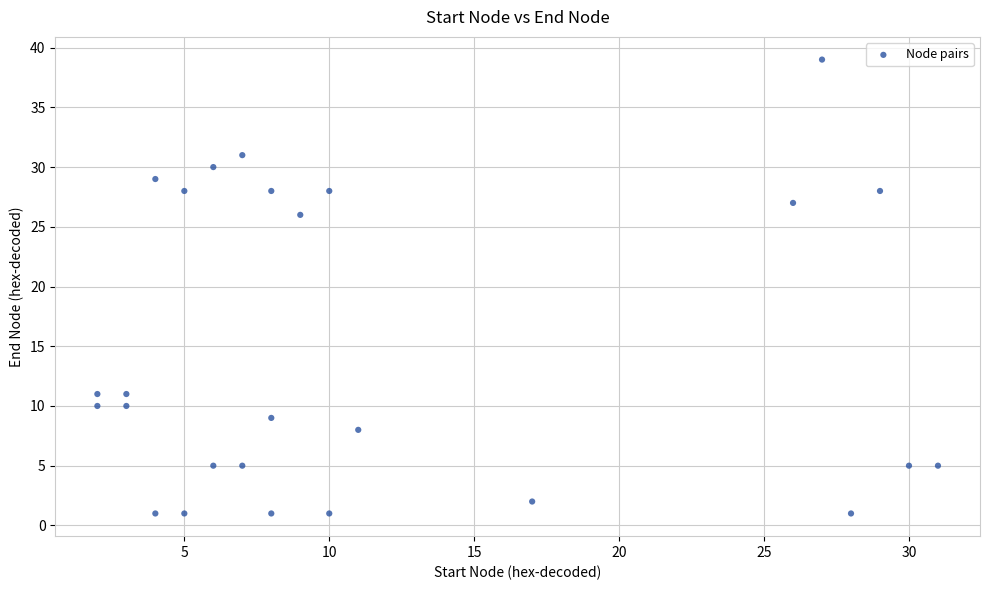

What Y value in the scatter plot is closest to 20?

26